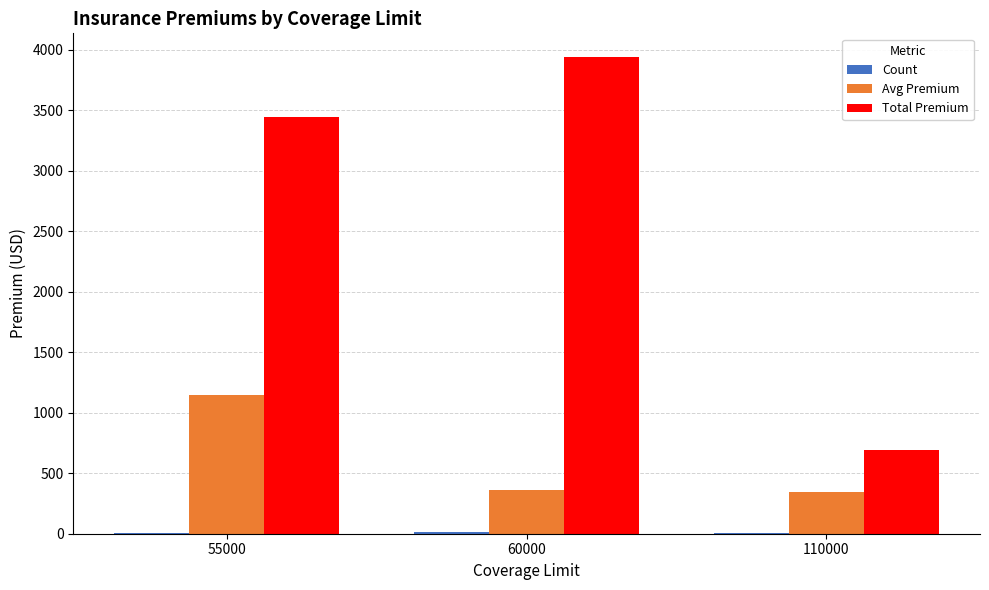

At which label is Avg Premium closest to 746?

60000